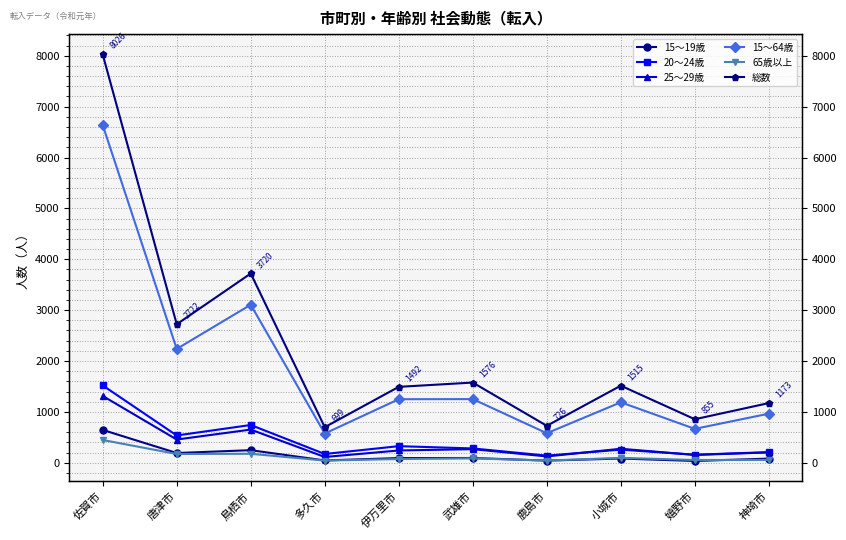

Rank the series by their maximum value, from lowest to highest.

65歳以上, 15～19歳, 25～29歳, 20～24歳, 15～64歳, 総数